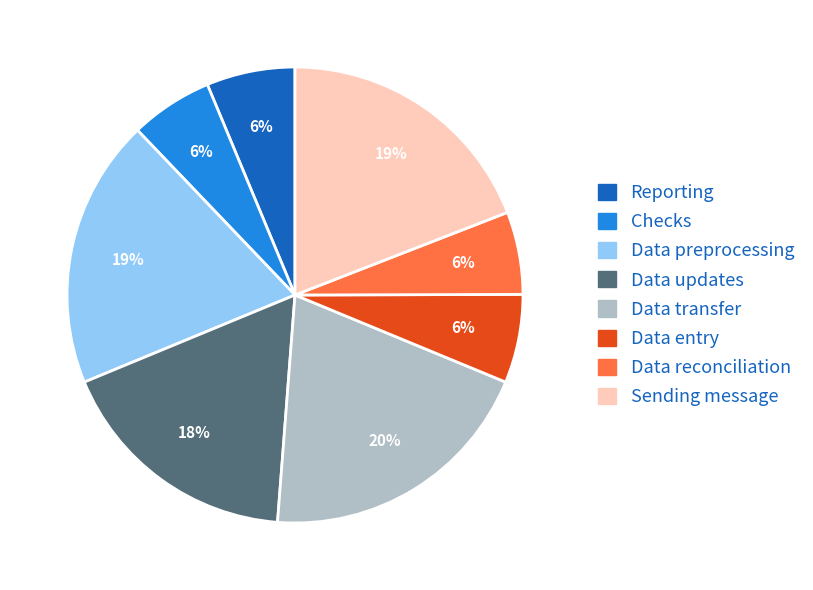

Count the number of slices in the pie.

8